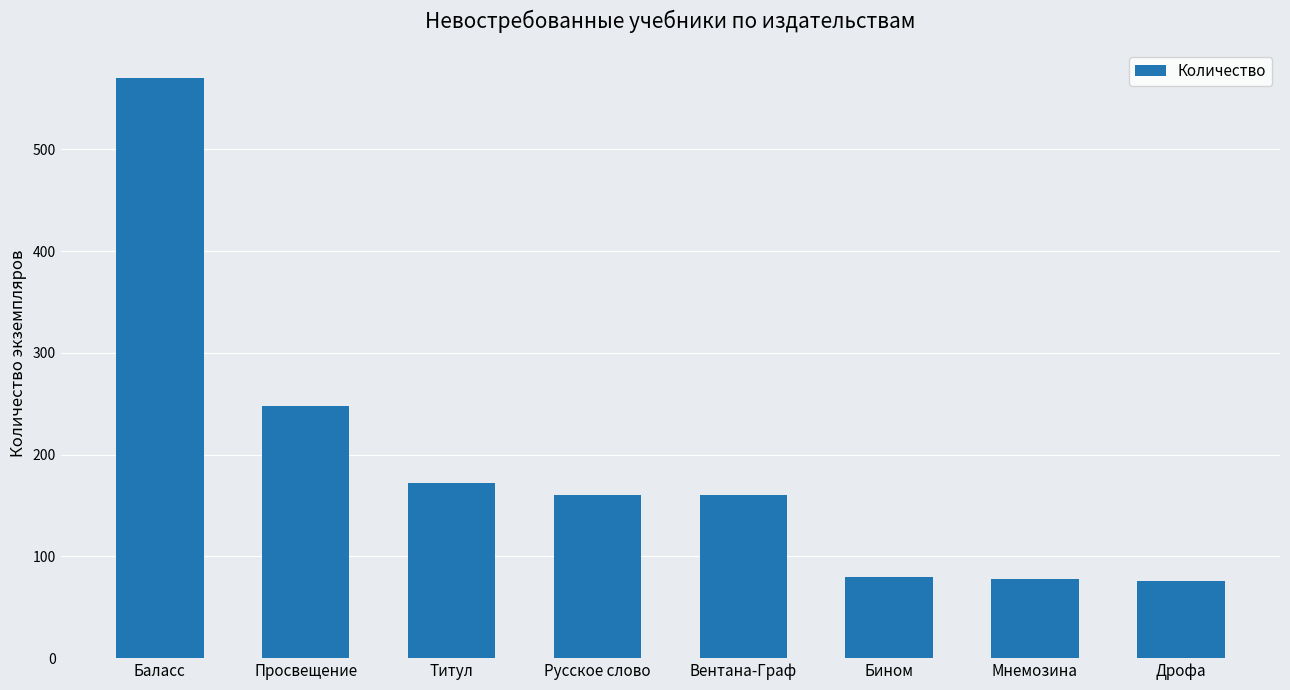

How many values are below 160?

3